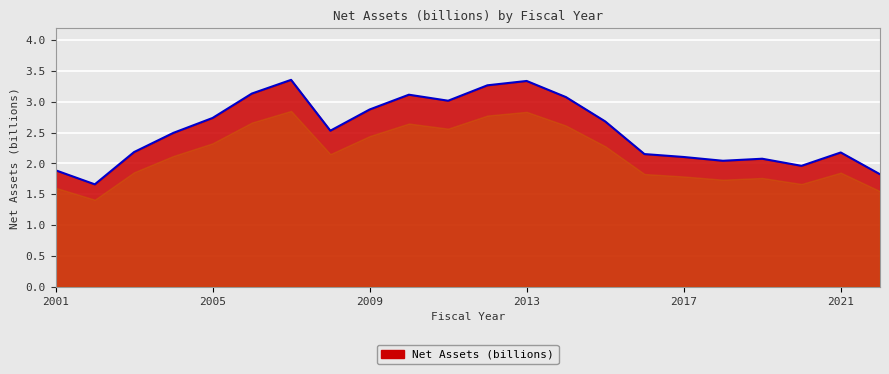

What is the difference between the maximum and minimum values?

1.7